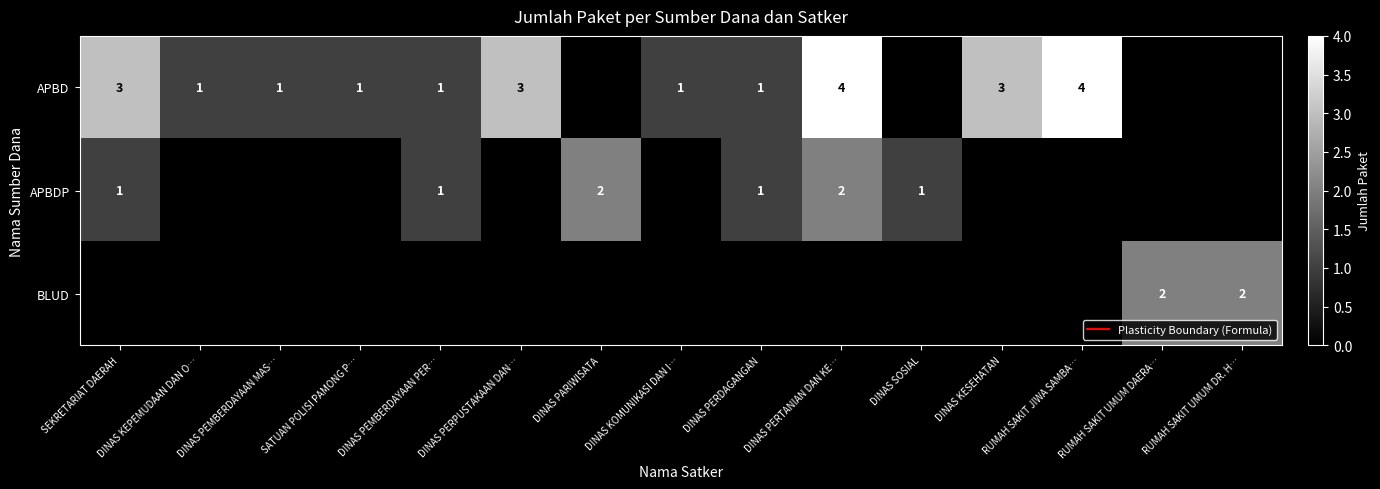

Which has a higher value, RUMAH SAKIT UMUM DR. H… or SEKRETARIAT DAERAH?

SEKRETARIAT DAERAH